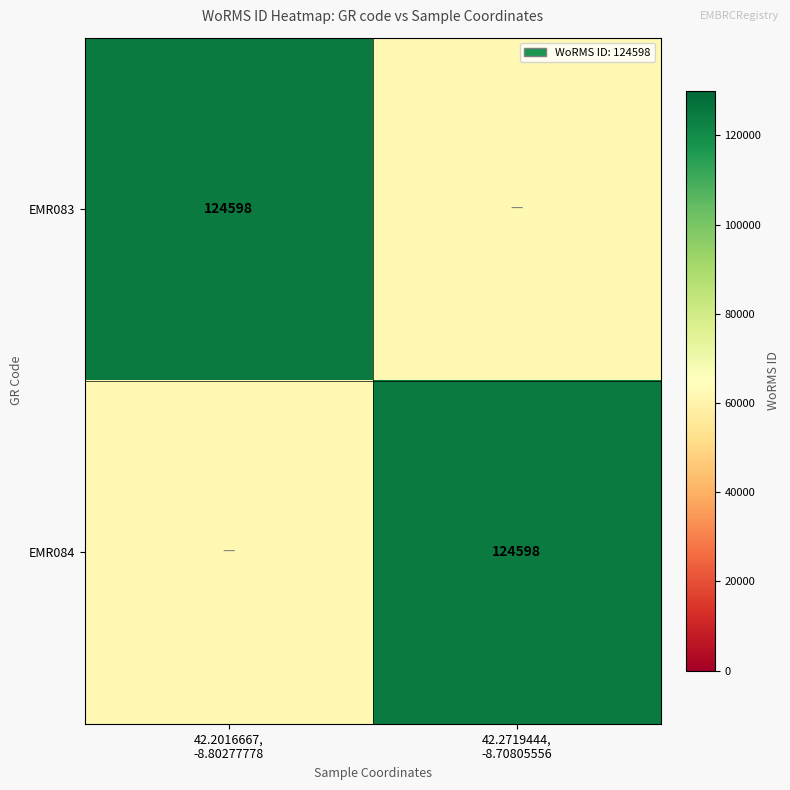

List the labels in order of EMR083 value, smallest first.

42.2719444, -8.70805556, 42.2016667, -8.80277778